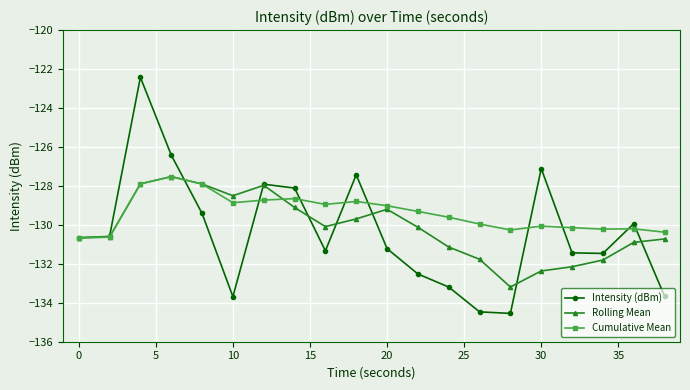

Which series has the largest total across all categories?

Cumulative Mean